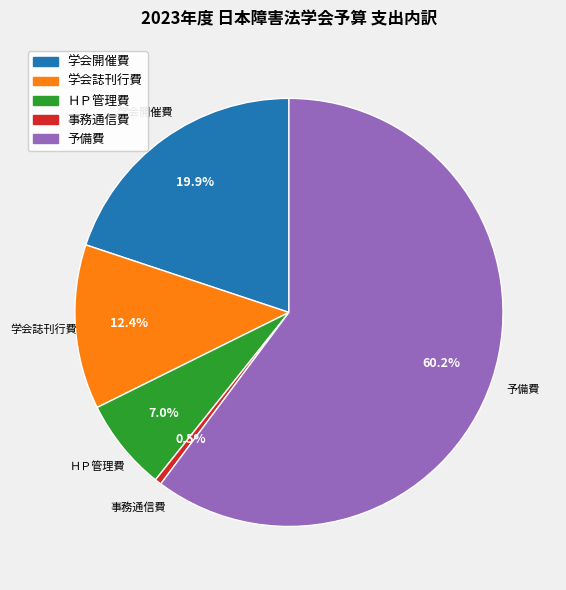

What is the smallest slice in the pie chart?

事務通信費